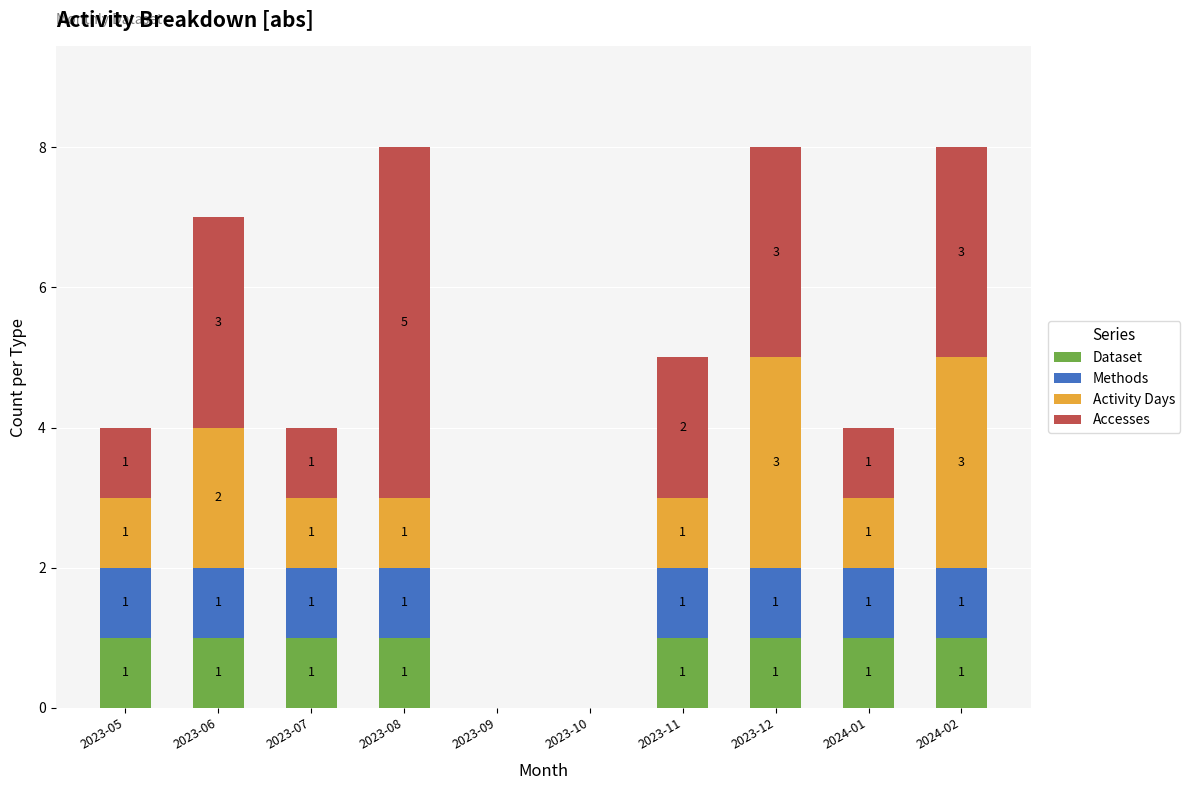

Is it true that Dataset equals 0 at 2023-06?

False